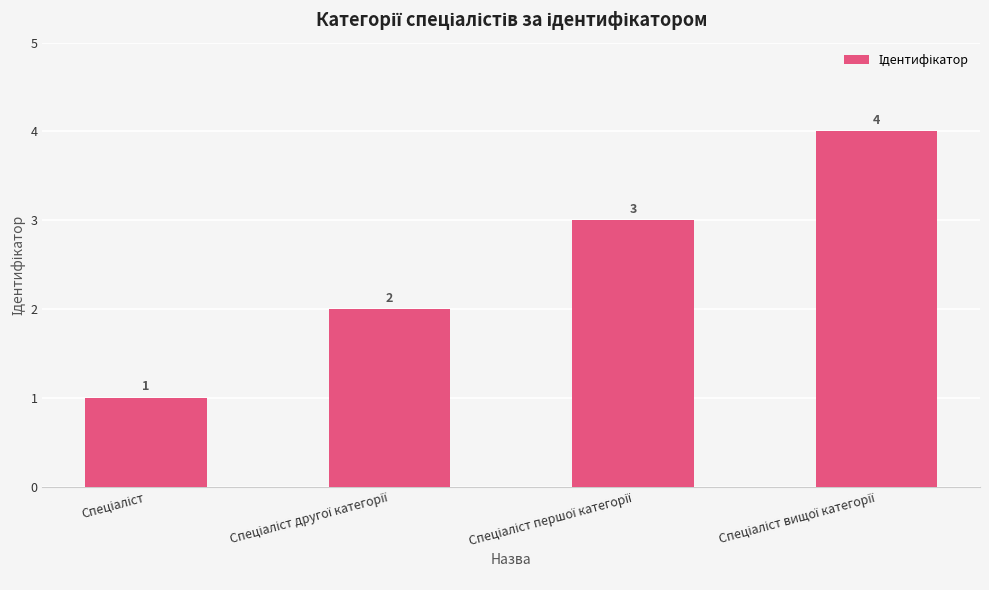

What is the sum of all values?

10